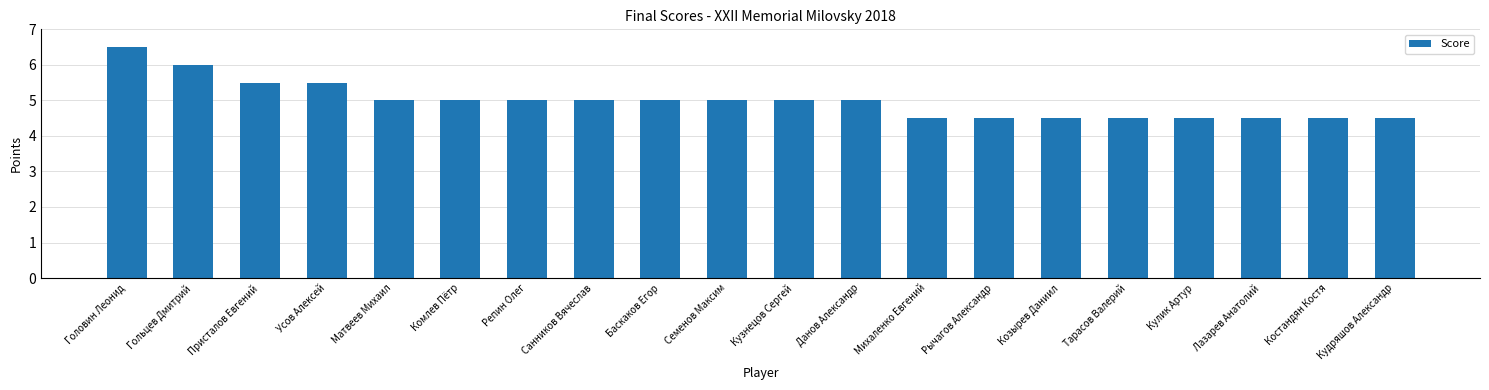

Reading right to left, extract all data points from this chart.

4.5	4.5	4.5	4.5	4.5	4.5	4.5	4.5	5.0	5.0	5.0	5.0	5.0	5.0	5.0	5.0	5.5	5.5	6.0	6.5